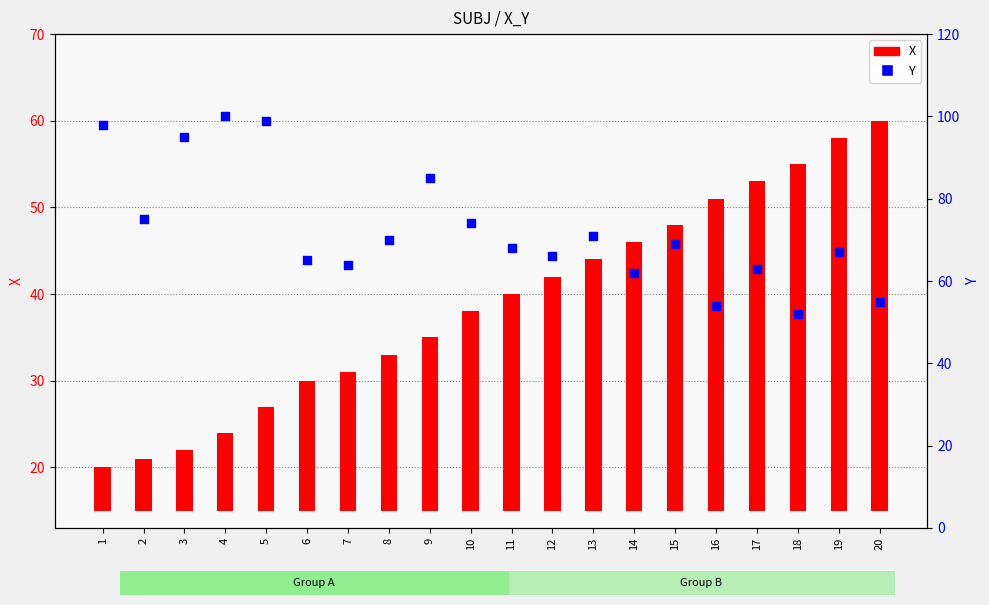

At which category is the sum across all series the highest?

5